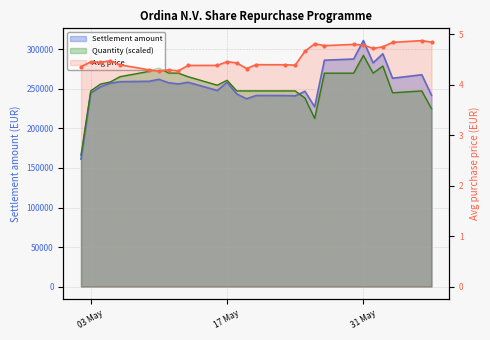

At 31 May, list the series in order from largest to smallest.

Settlement amount, Quantity repurchased, Average purchase price